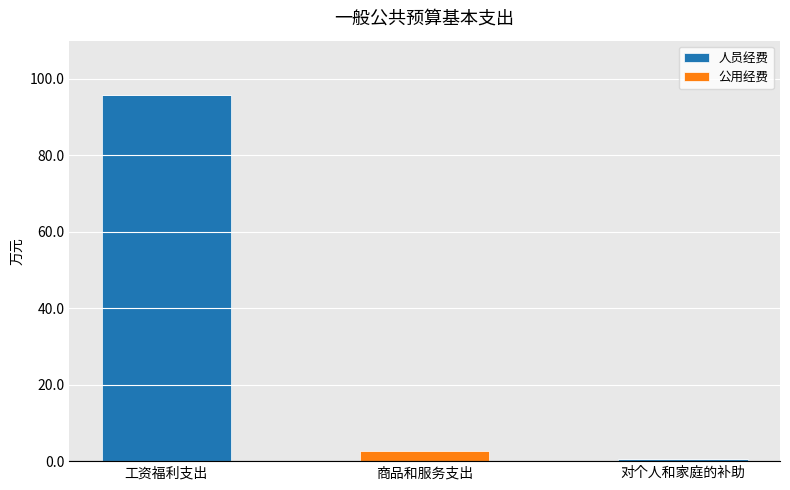

At which category is the sum across all series the highest?

工资福利支出